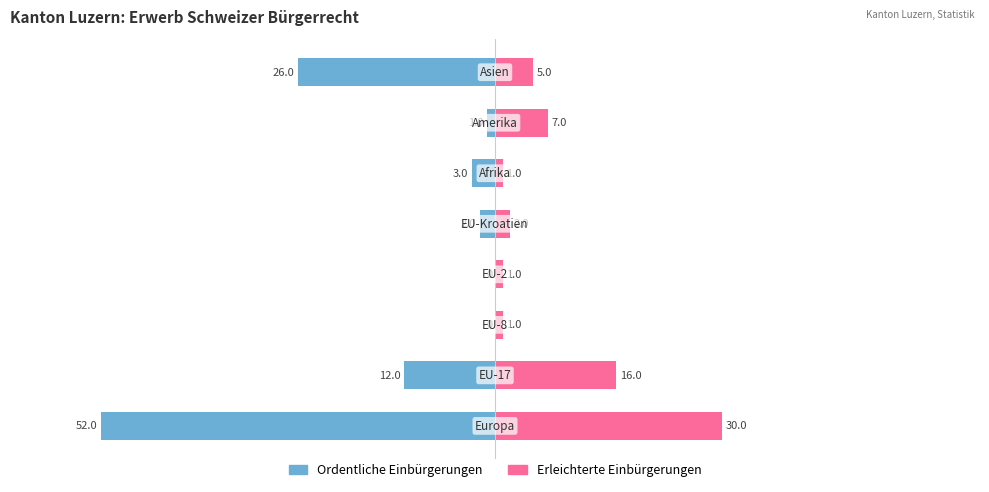

How many bars are there in each group?

2